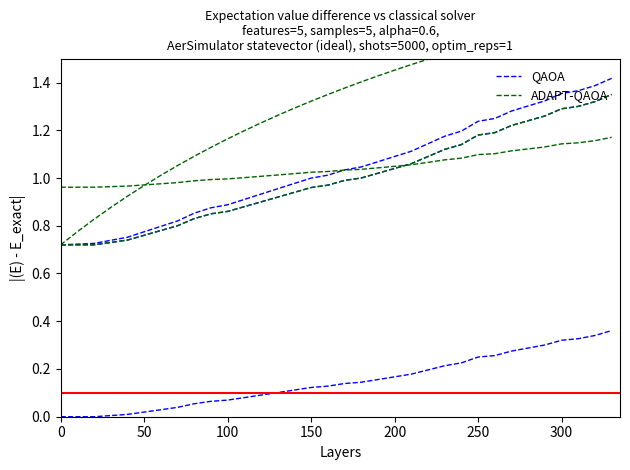

What is the average value of the QAOA series?

1.0